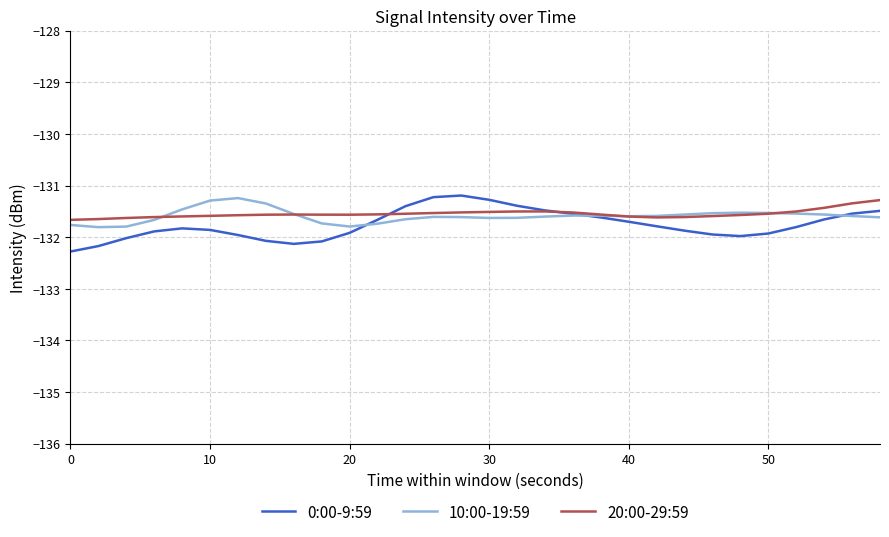

Rank the series by their average value, from lowest to highest.

0:00-9:59, 10:00-19:59, 20:00-29:59